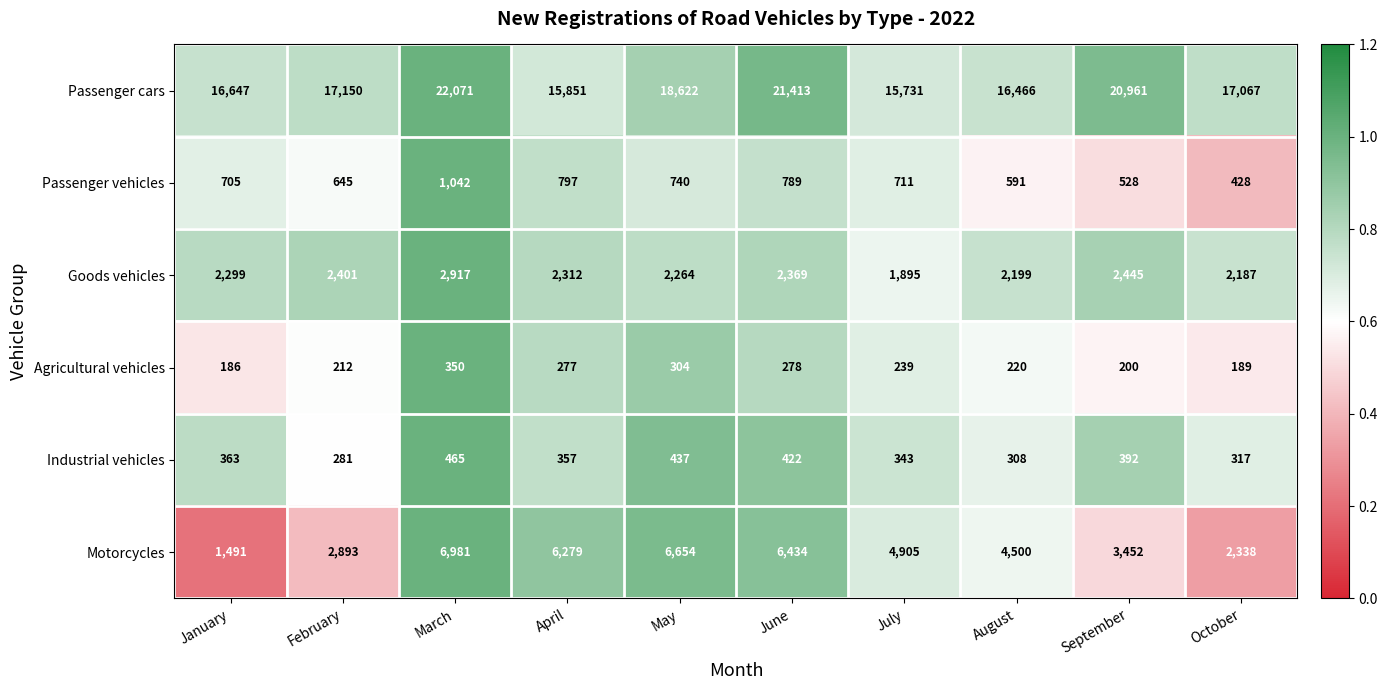

What is the total value across all series at February?

23582